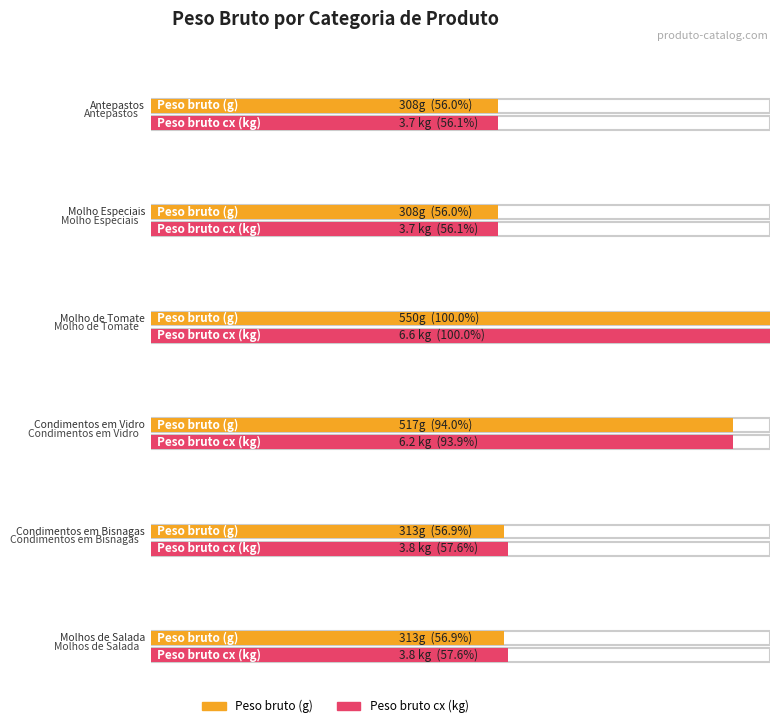

What are all the series names shown in the legend?

Peso bruto (g), Peso bruto cx (kg)